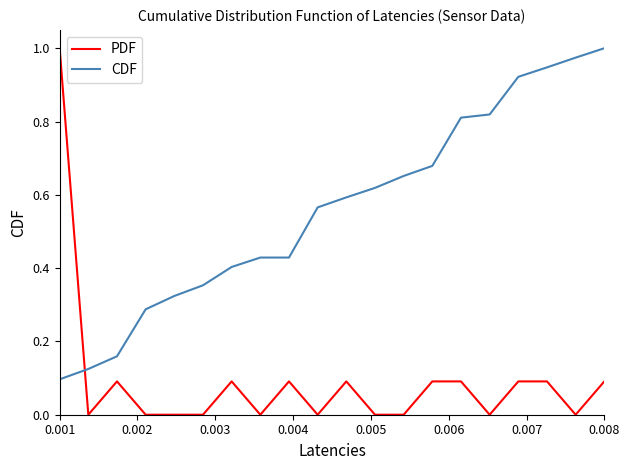

List the series in order of their overall mean, highest first.

CDF, PDF